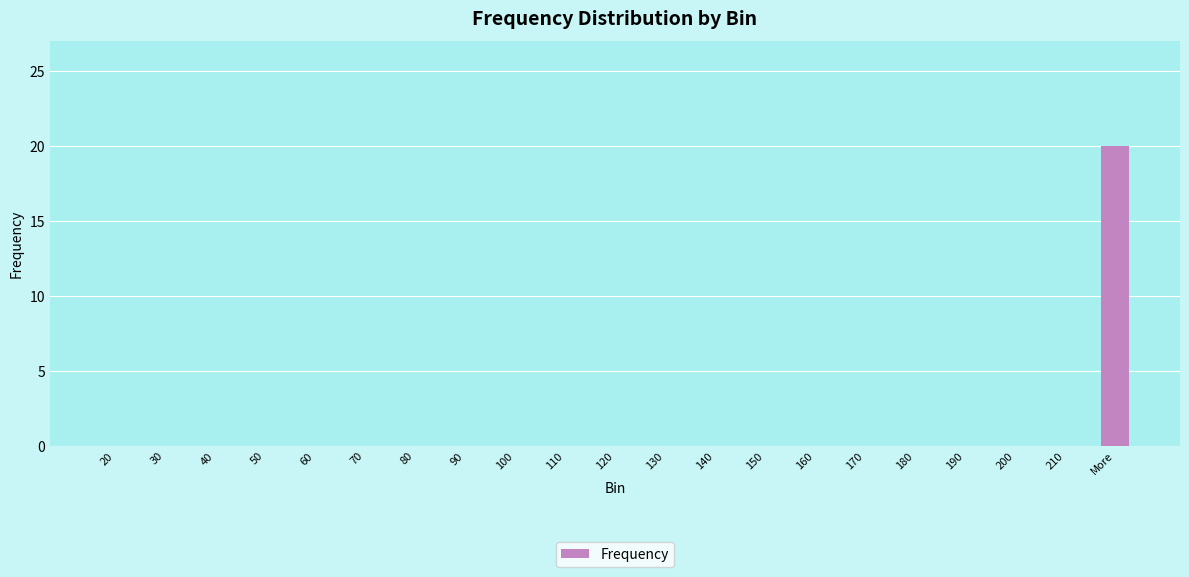

What is the change in value from 190 to More?

+20